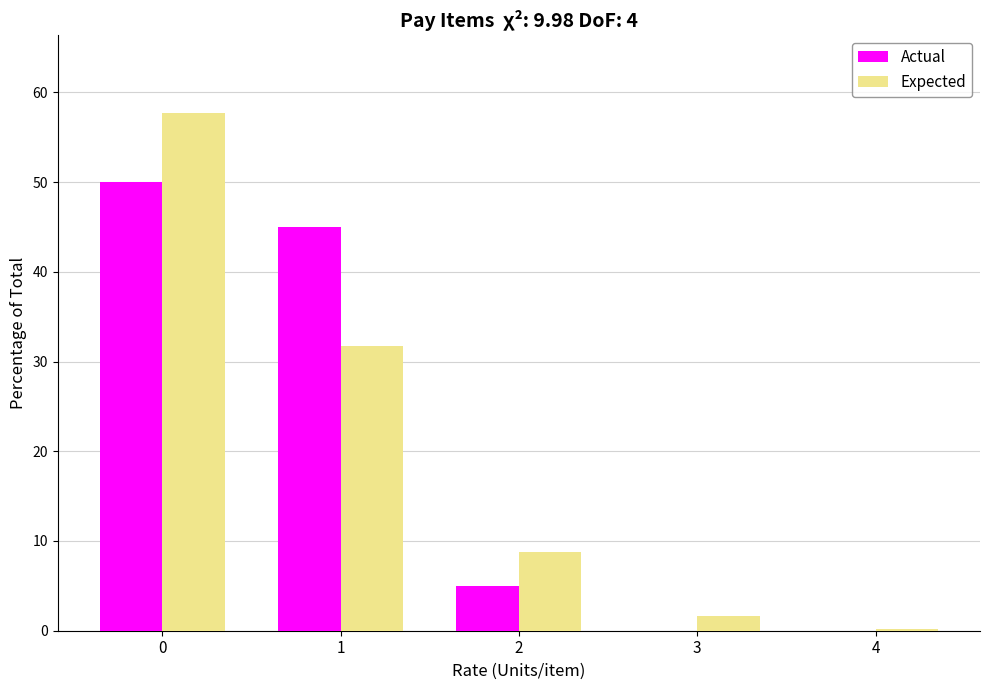

What is the total value across all series at 2?

13.7